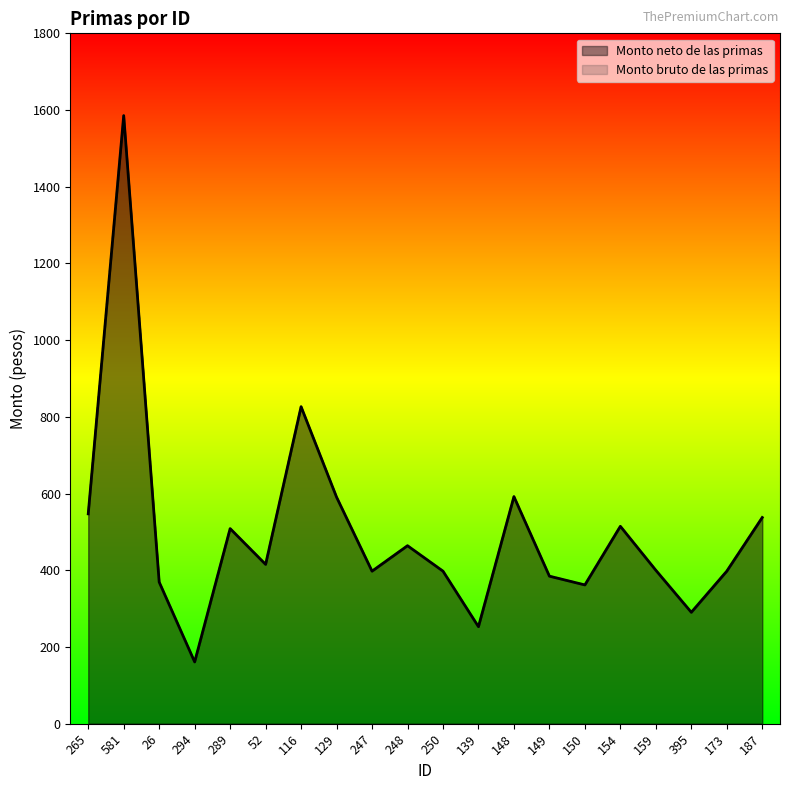

Is the value of Monto bruto de las primas at 129 greater than the value of Monto neto de las primas at 159?

Yes